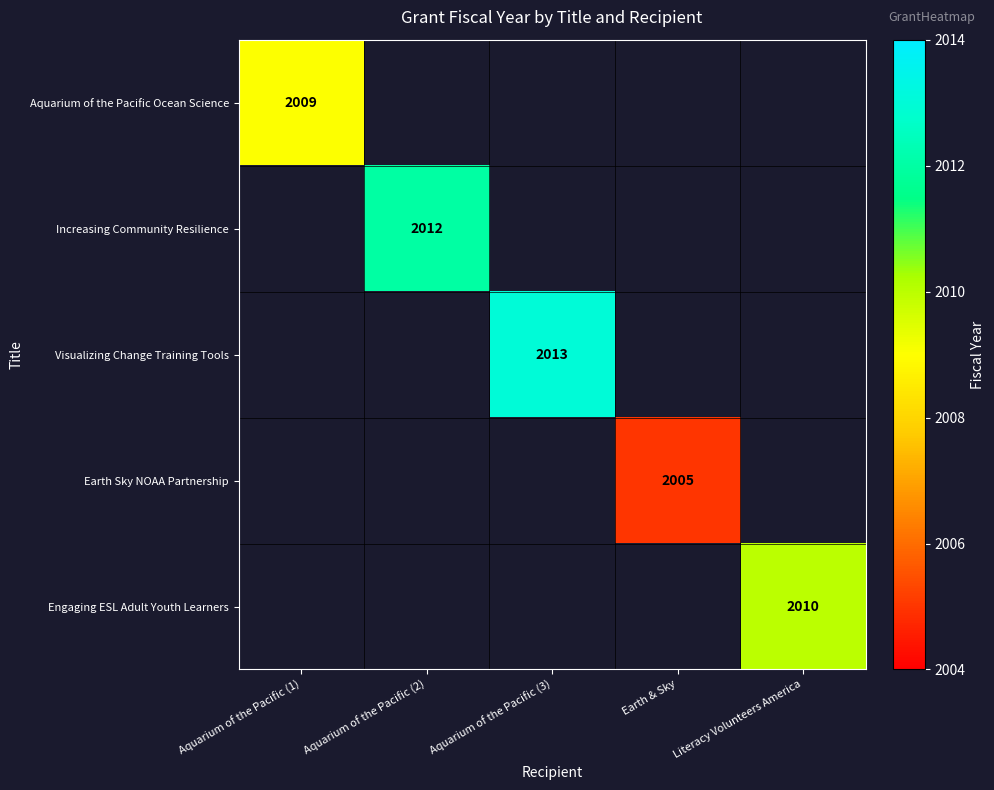

What is the smallest value displayed?

2005.0